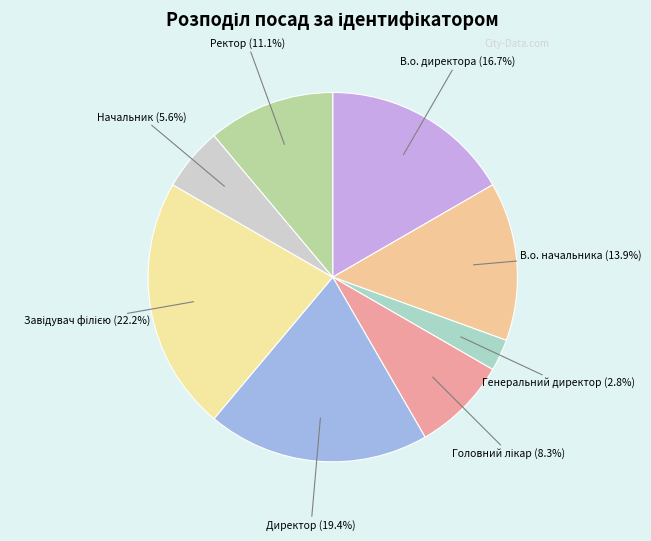

What percentage is the Начальник slice, to the nearest percent?

6%